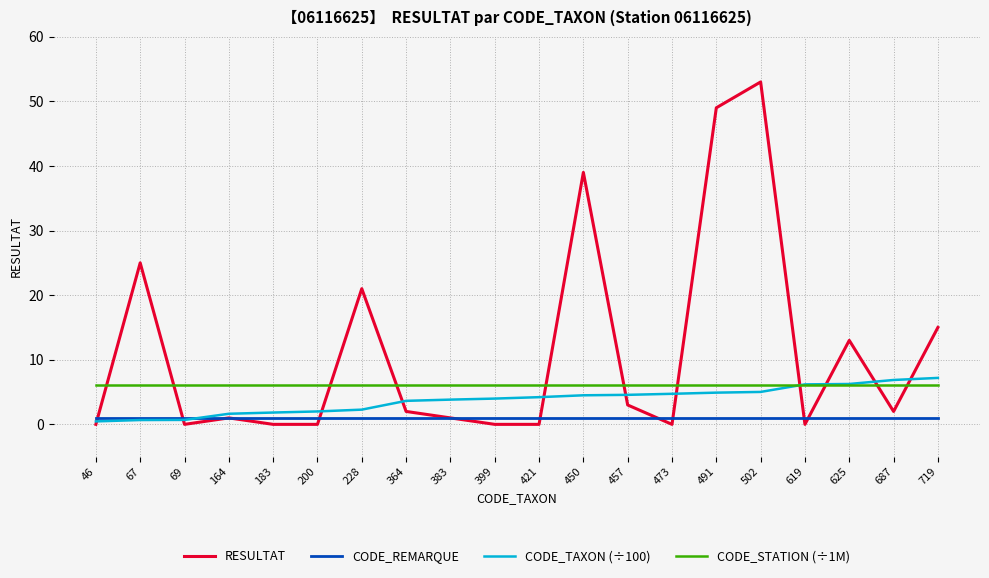

Between which two adjacent categories do RESULTAT and CODE_STATION (÷1M) first intersect?

46 and 67